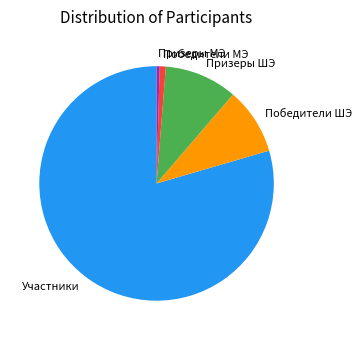

Is there any slice that represents more than half of the pie?

Yes